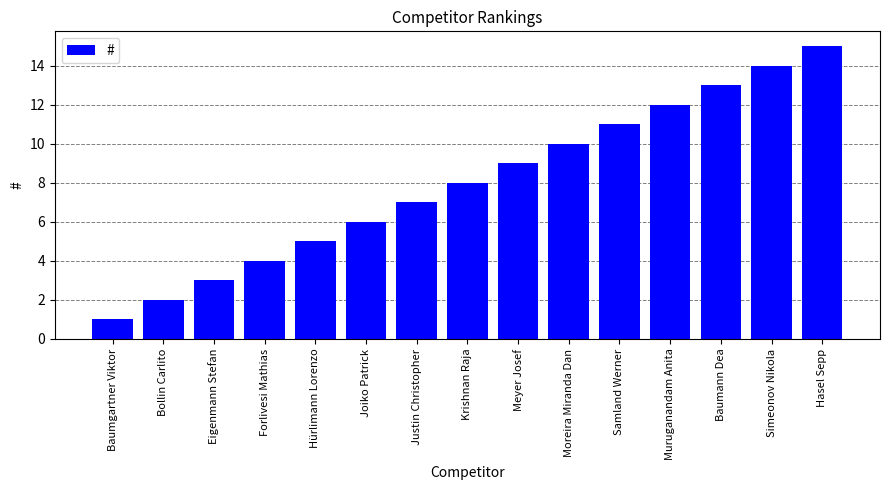

Reading left to right, list all the values displayed in this chart.

1	2	3	4	5	6	7	8	9	10	11	12	13	14	15